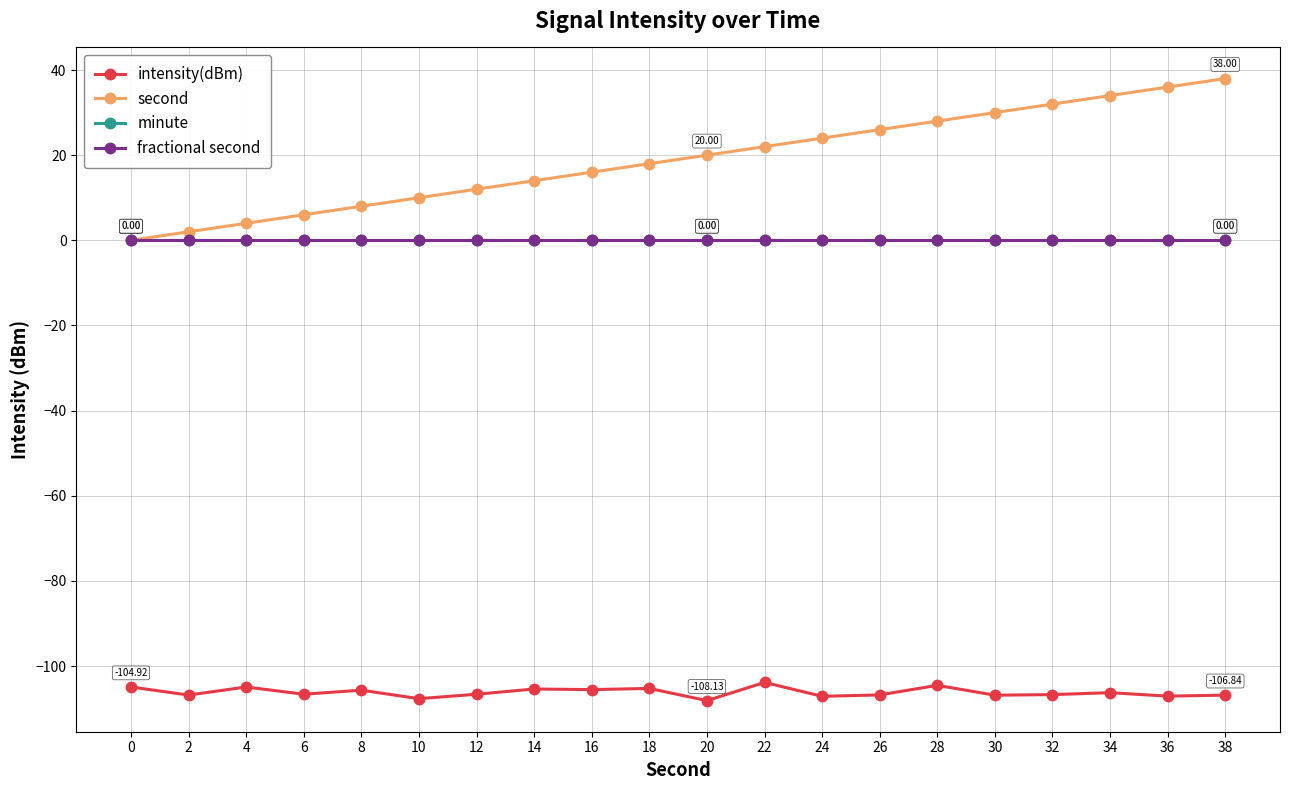

Does the chart display data point markers on the line(s)?

Yes